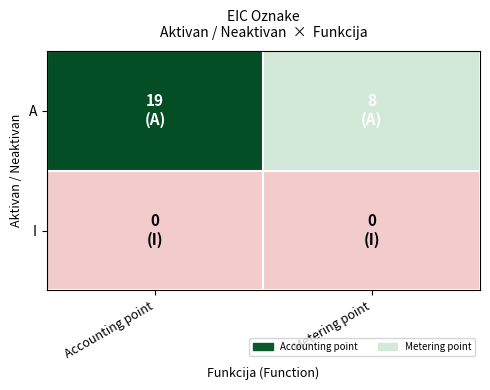

At Accounting point, list the series in order from smallest to largest.

I, A